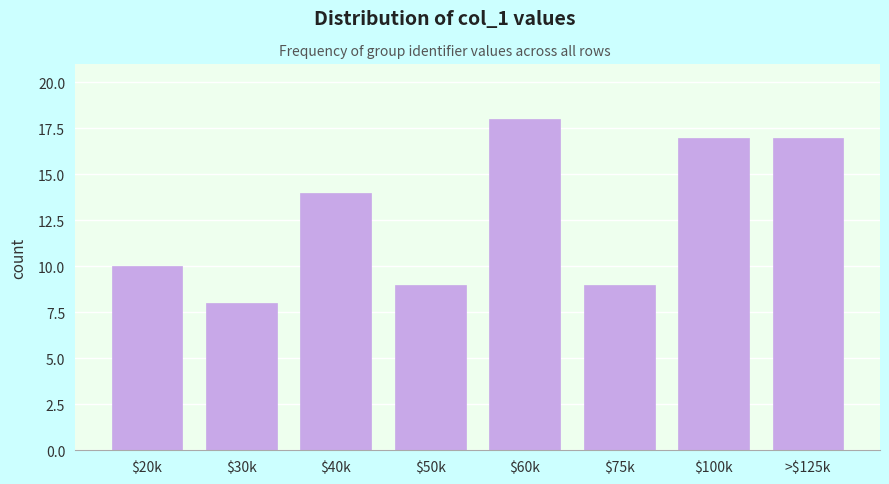

Reading left to right, list all the values displayed in this chart.

10	8	14	9	18	9	17	17